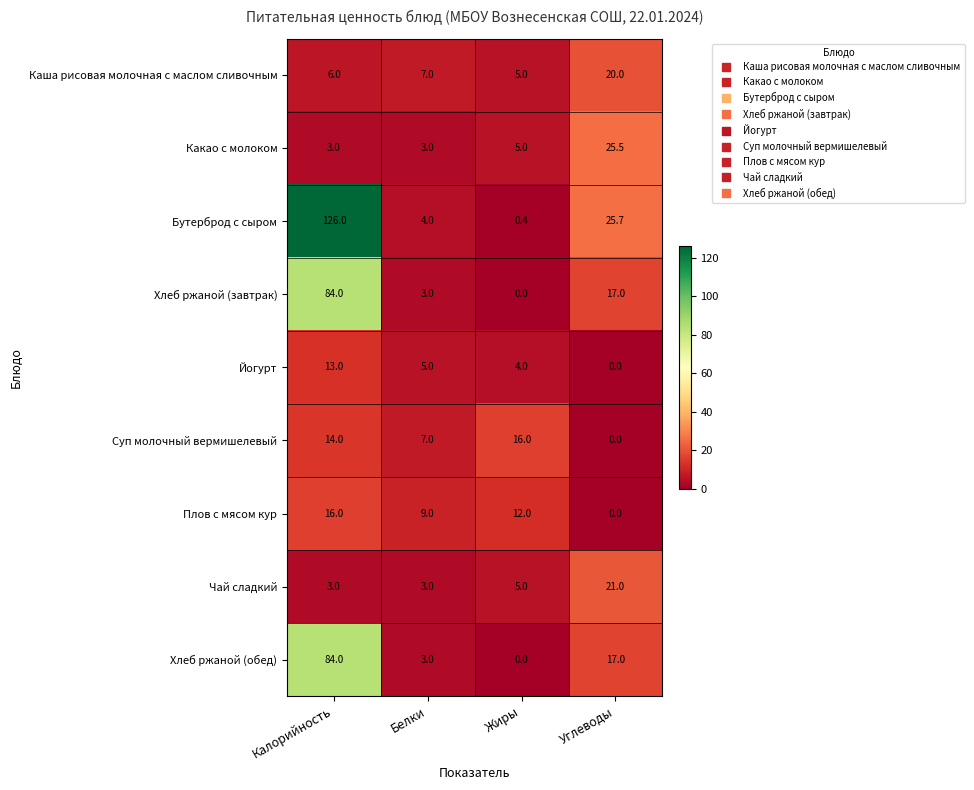

What is the total value across all series at Углеводы?

126.2